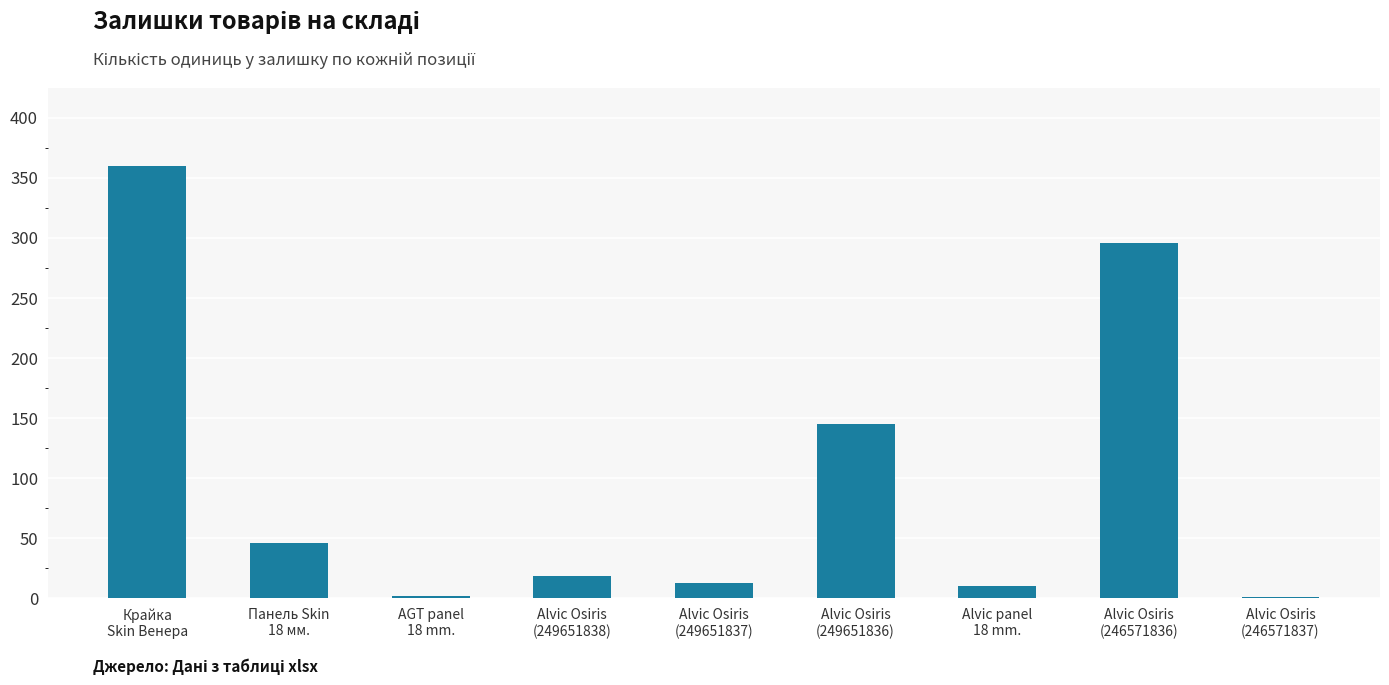

Count the number of data series in this chart.

1